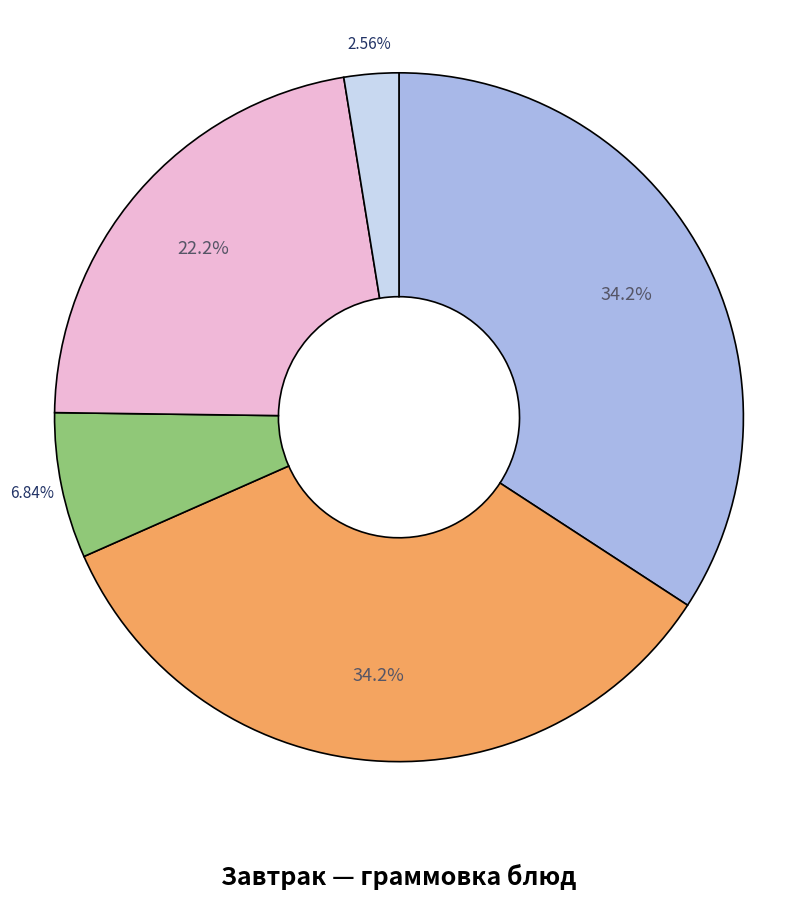

How many segments does this pie chart have?

5